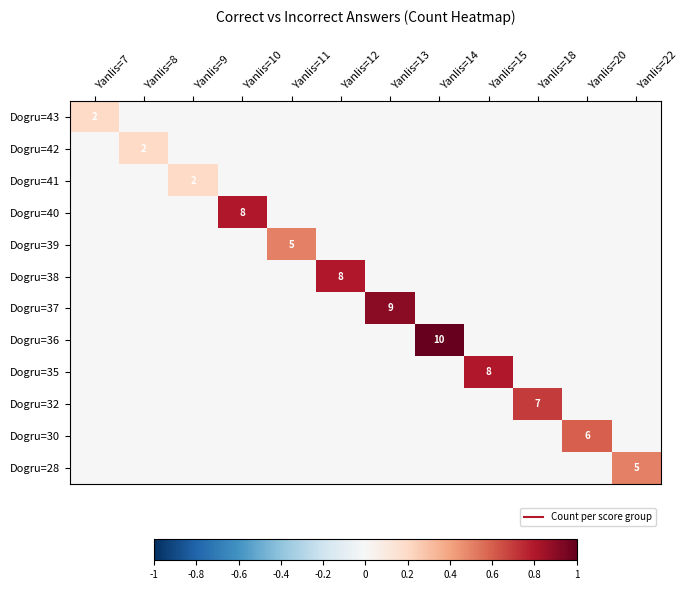

The value of Dogru=30 at Yanlis=20 is 1.1. True or false?

False